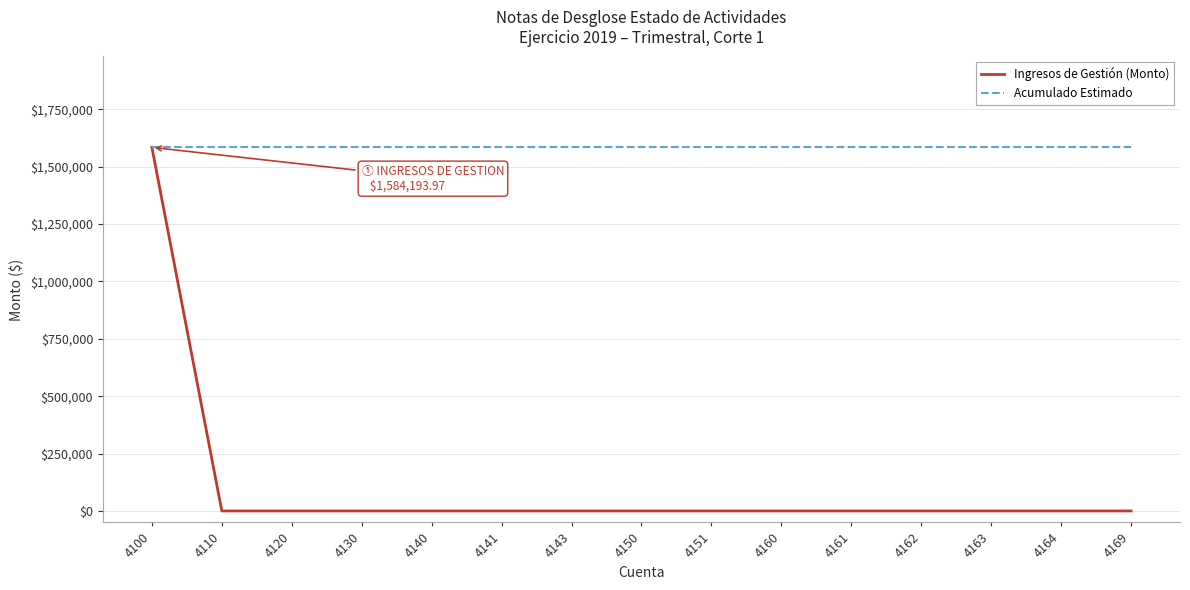

What is the difference between the highest and lowest values at 4163?

1584194.0